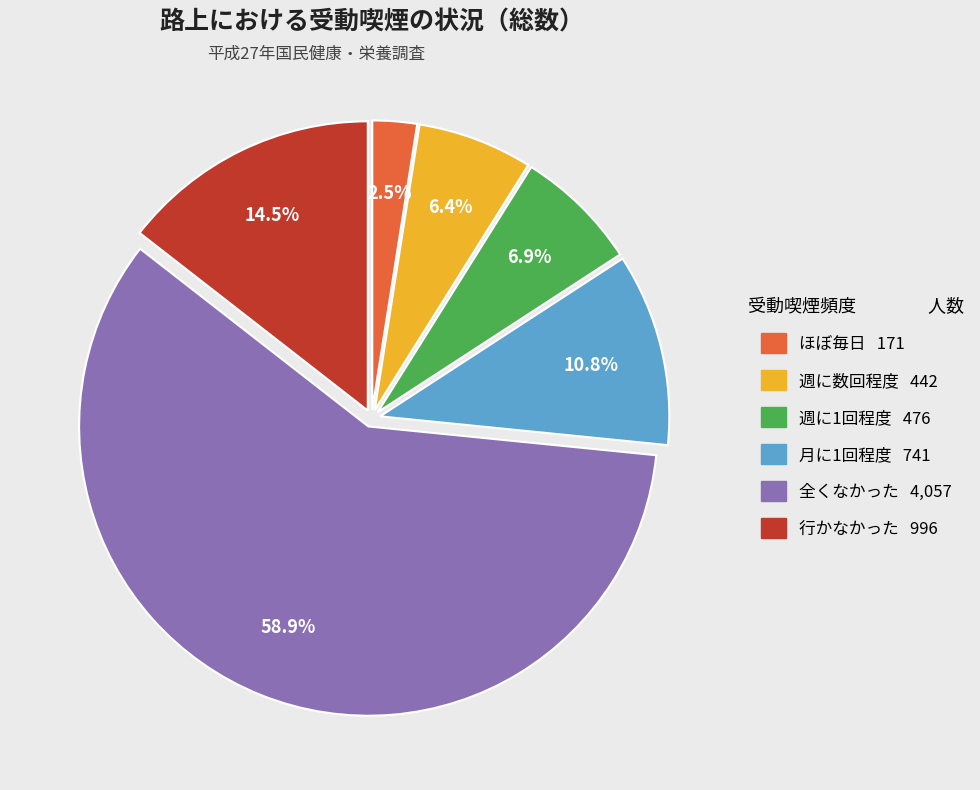

How much of the chart is everything except ほぼ毎日?

97.5%